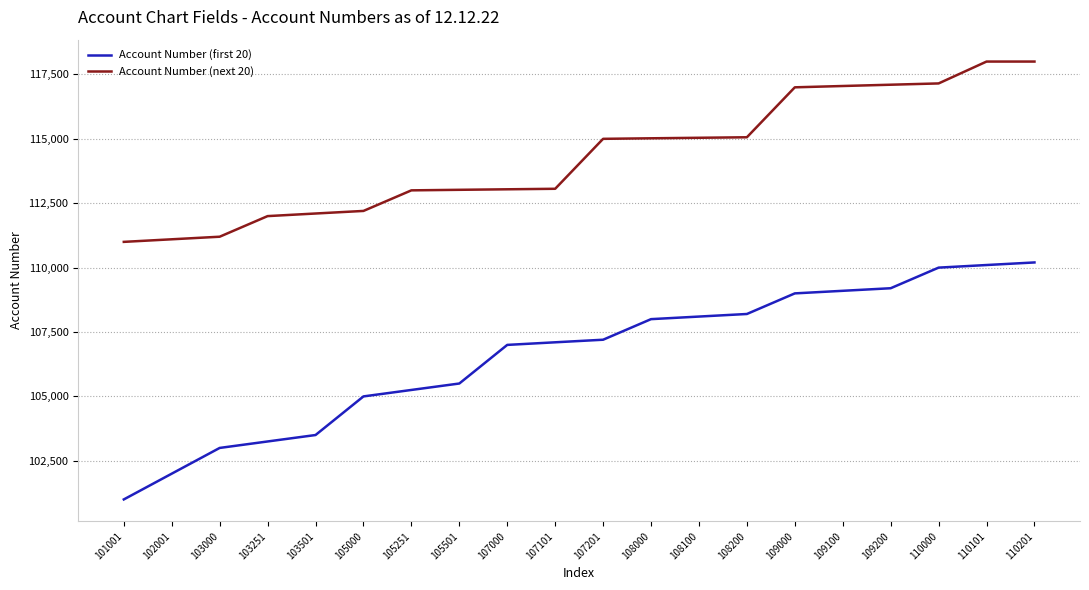

Which series changed the most between 108100 and 110101?

Account Number (next 20)